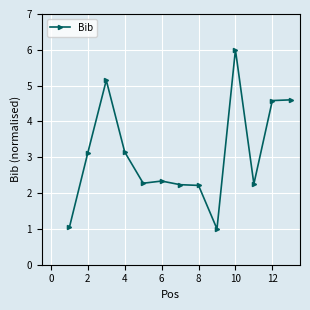

What is the difference between the second highest and minimum values?

4.1